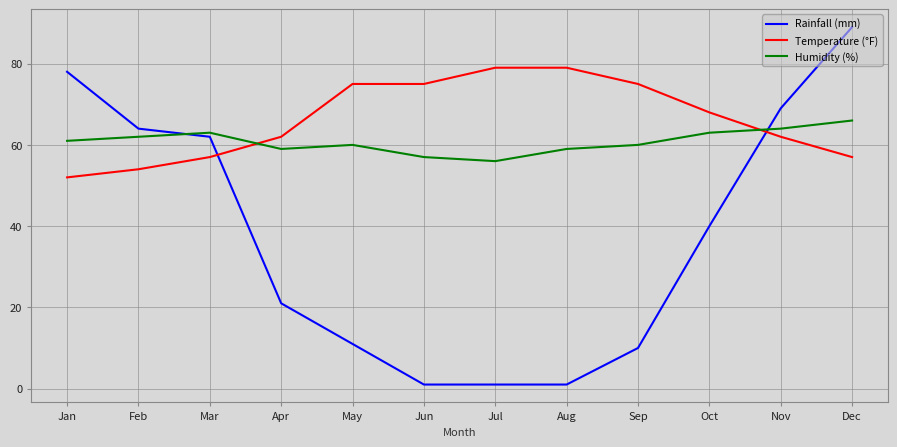

After their last crossing, which series has the higher values: Humidity (%) or Temperature (°F)?

Humidity (%)